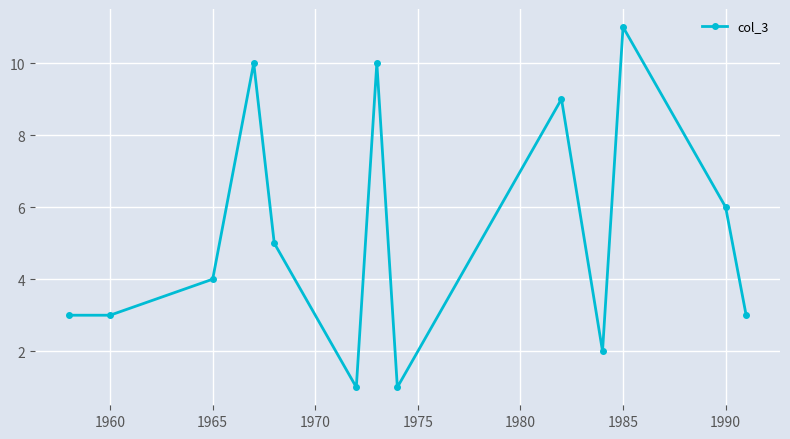

What is the smallest value displayed?

1